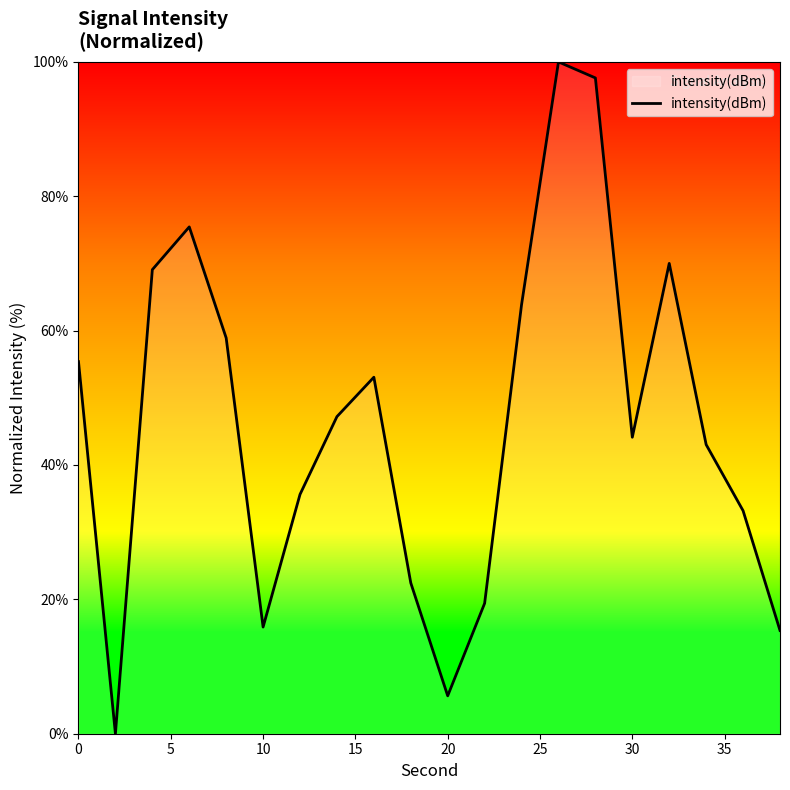

How many lines are shown in the chart?

1